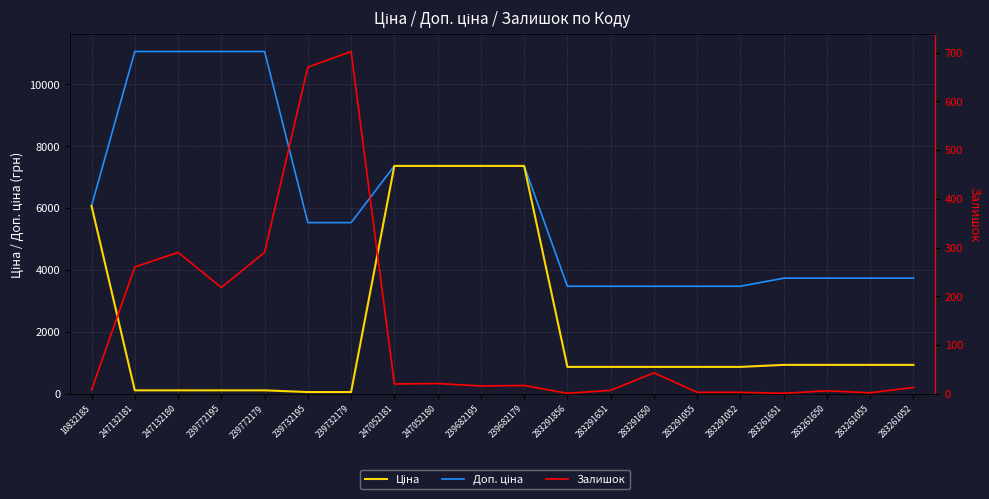

True or false: Залишок and Ціна intersect in this chart.

True